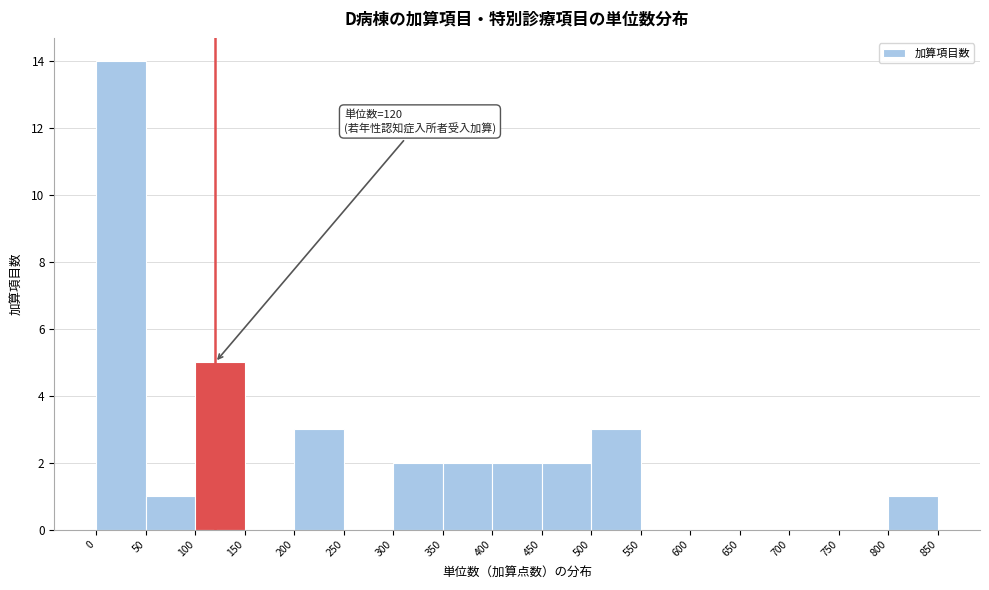

Which range on the x-axis has the tallest bar?

0 to 50